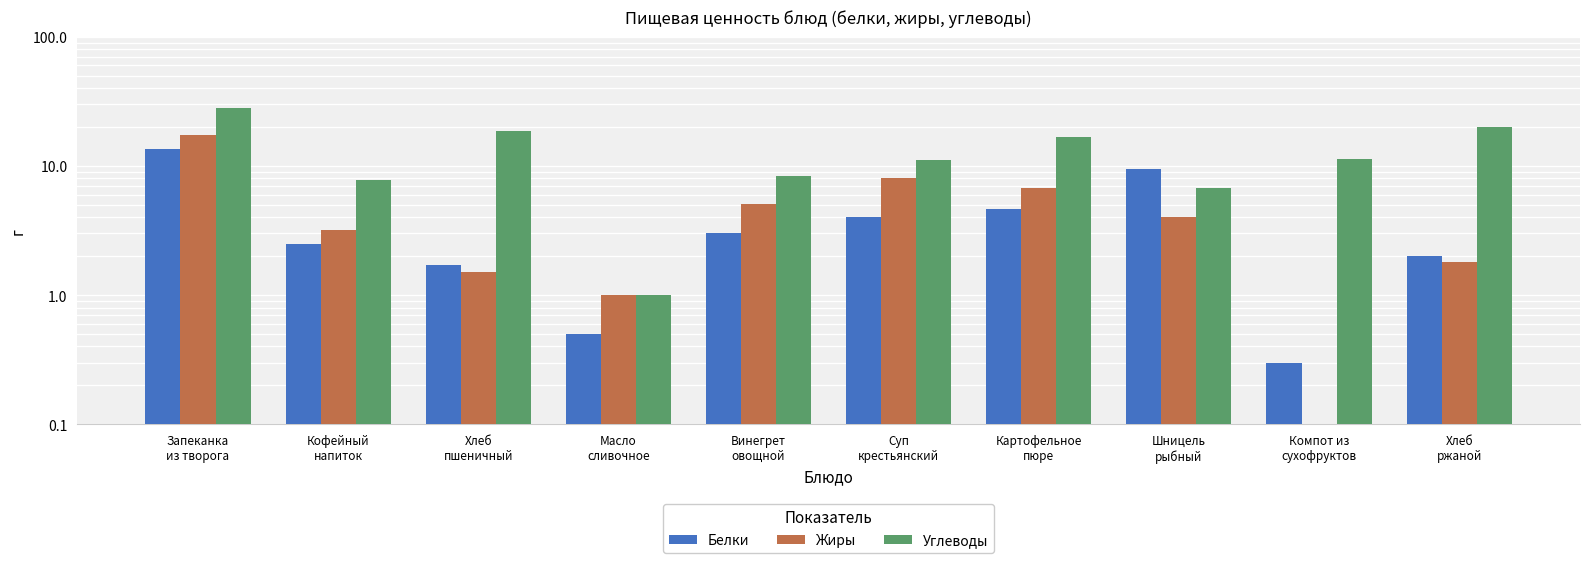

What is the difference between the second highest and minimum values in the Жиры series?

8.0